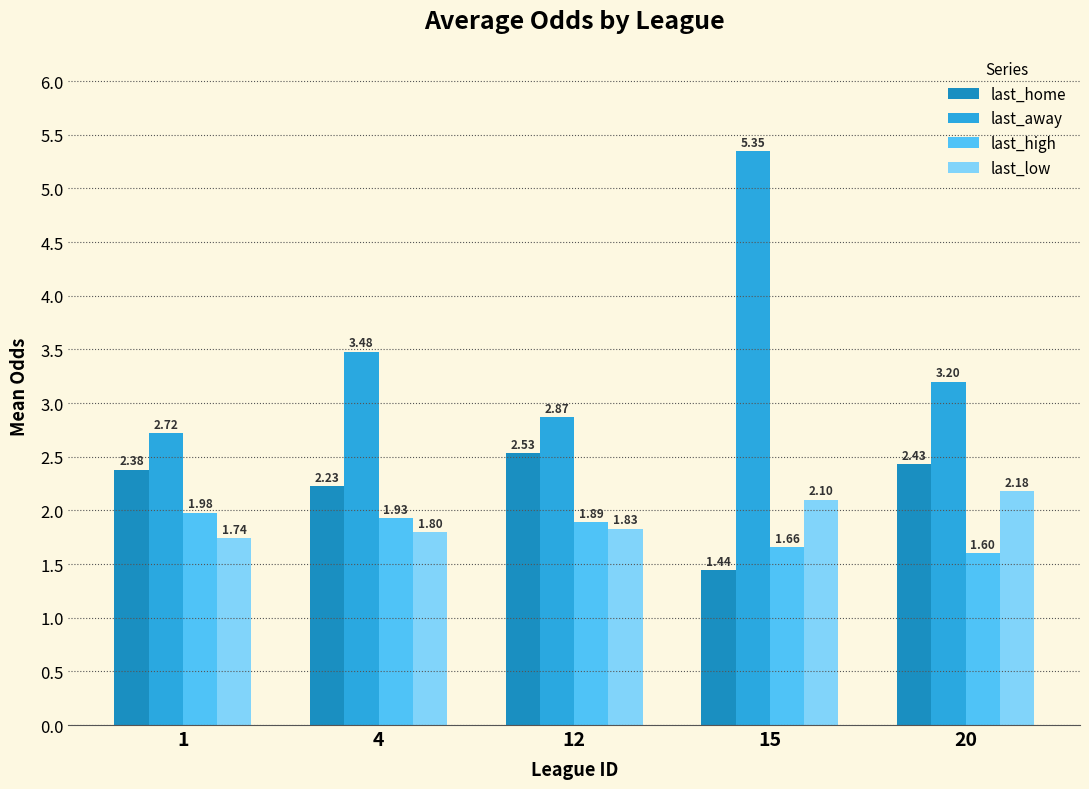

Which series has the widest spread of values?

last_away